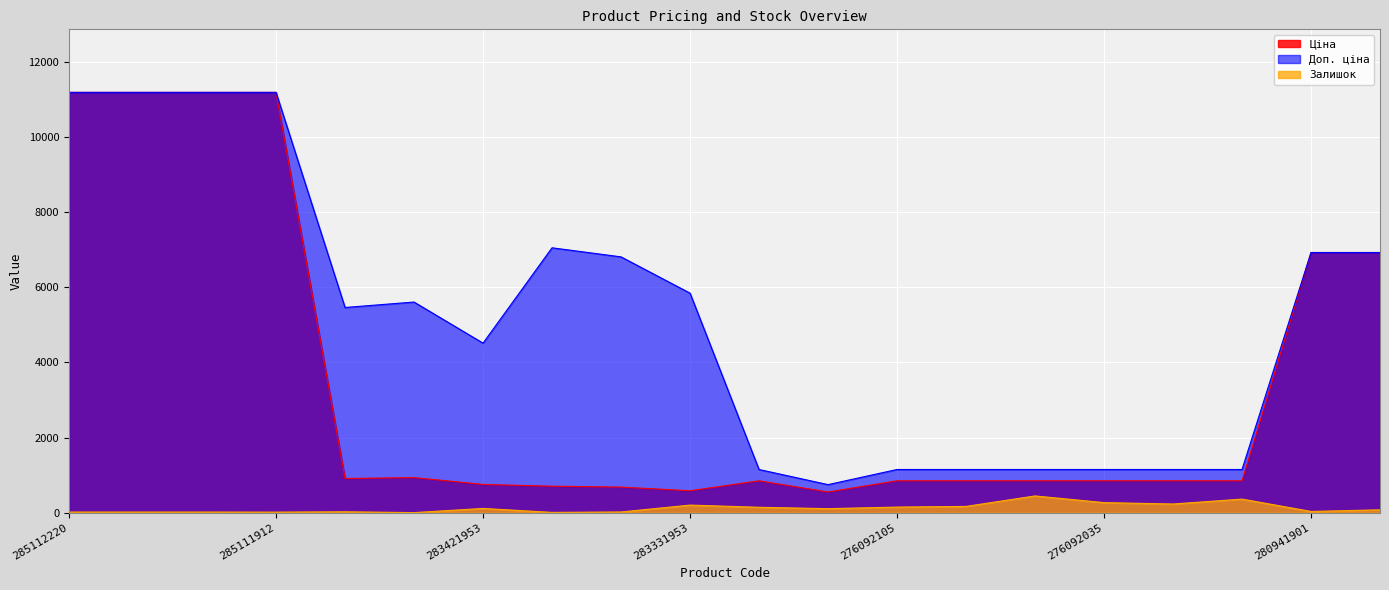

True or false: Залишок and Ціна intersect in this chart.

False